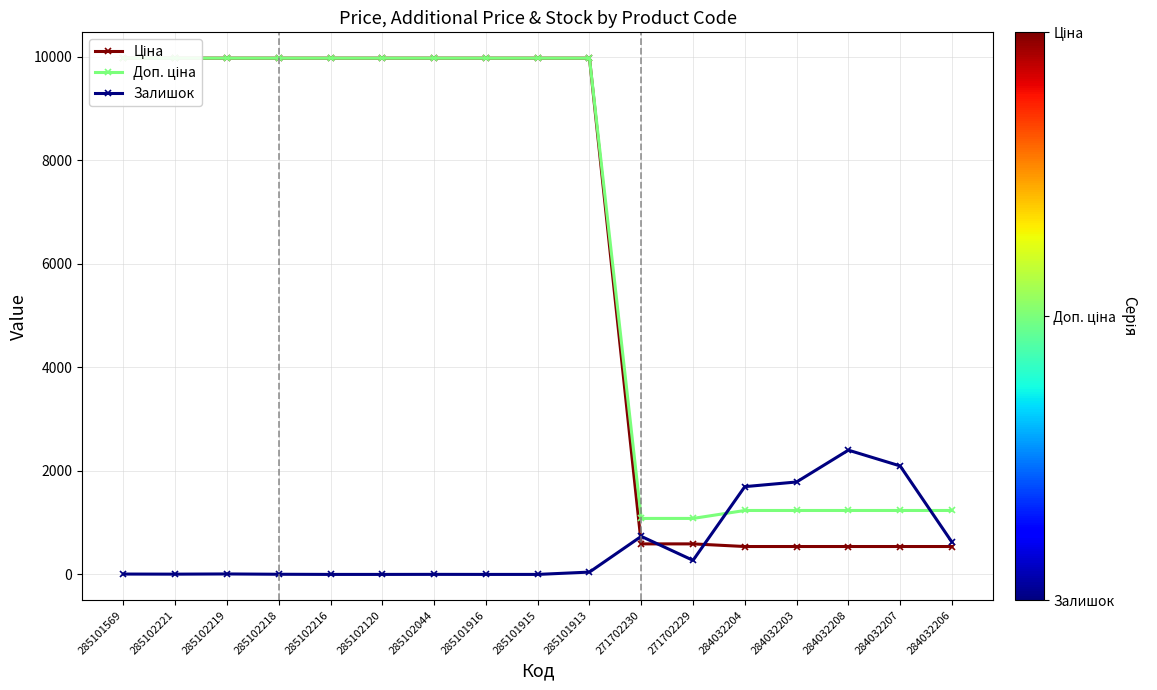

What is the sum of all Залишок values?

9680